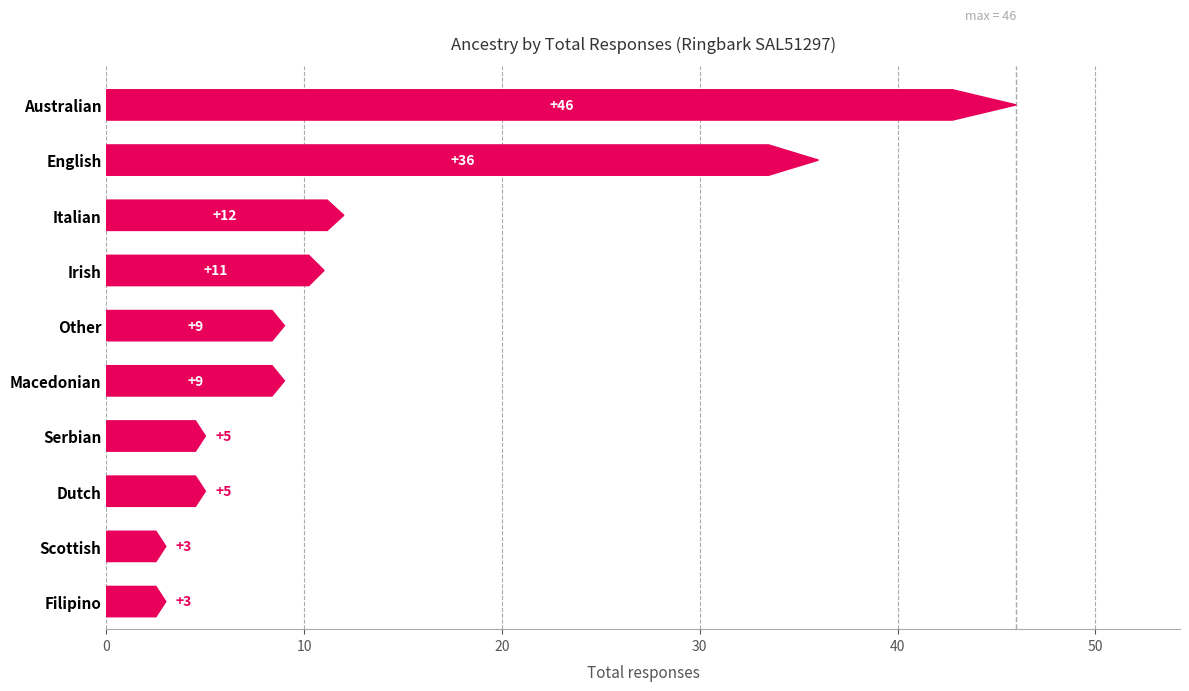

Reading left to right, what are all the values shown in this chart?

3	3	5	5	9	9	11	12	36	46